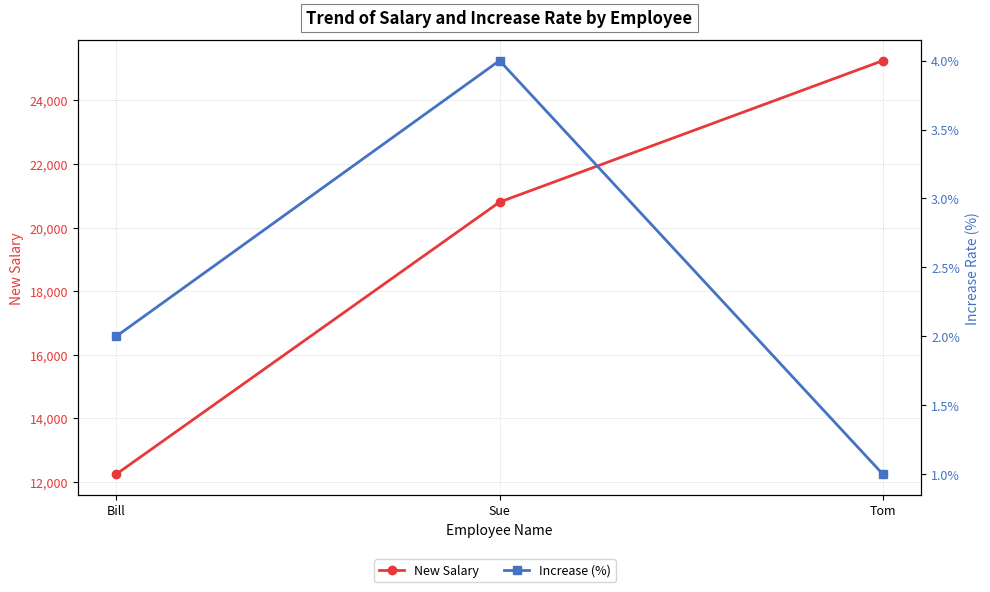

How many values in the New Salary series exceed 20800?

1